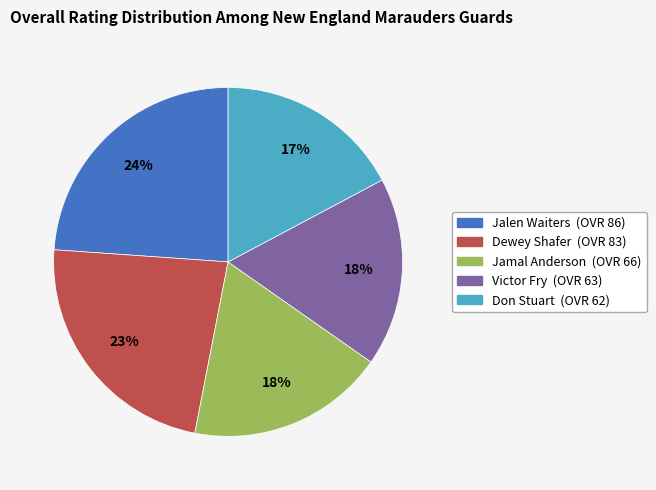

Which has a higher value, Dewey Shafer or Victor Fry?

Dewey Shafer